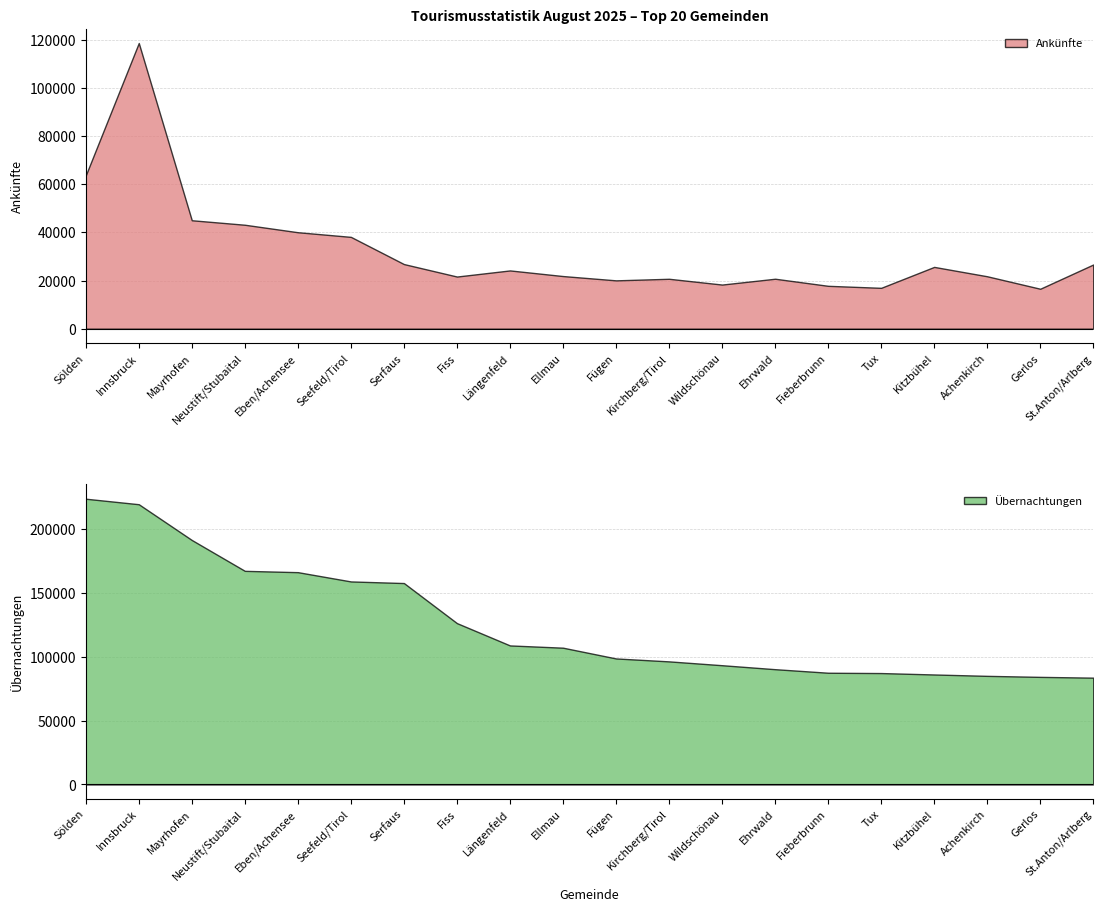

How many interior local valleys does the Ankünfte series have?

5